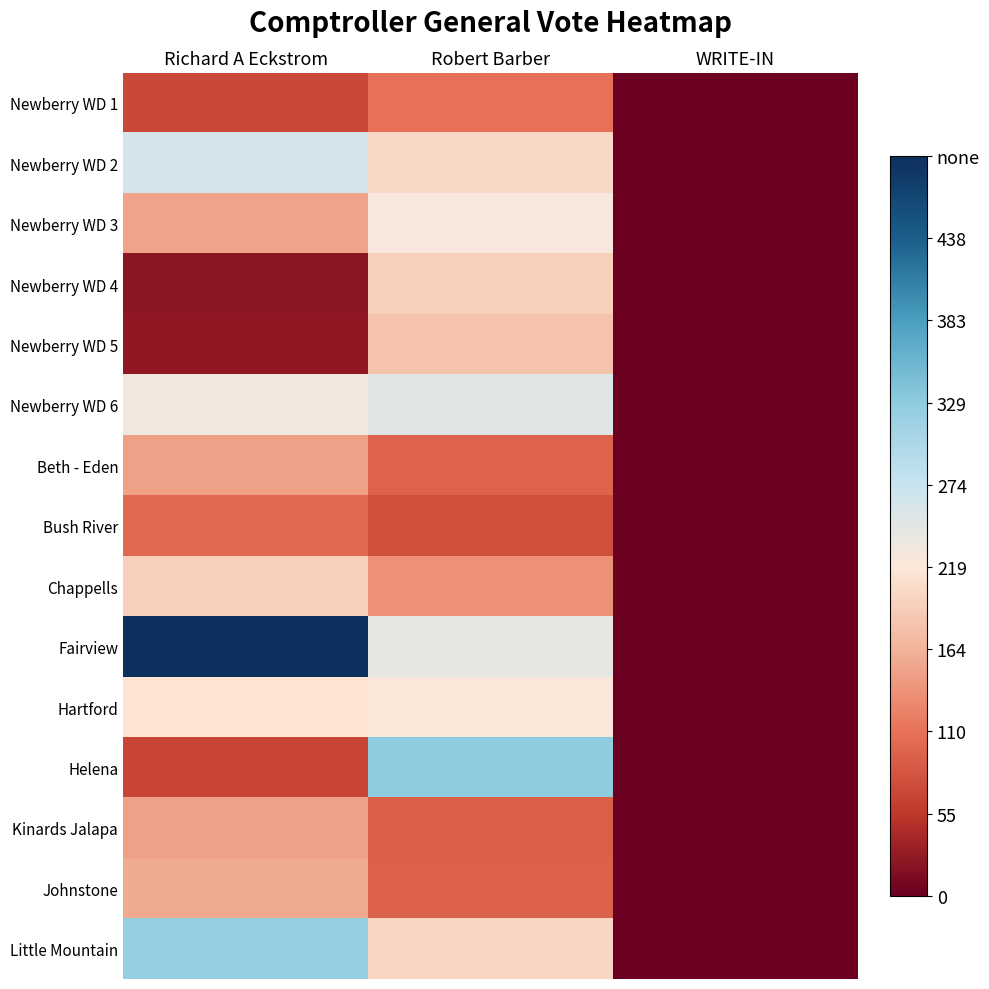

Between Richard A Eckstrom and WRITE-IN, which is larger?

Richard A Eckstrom